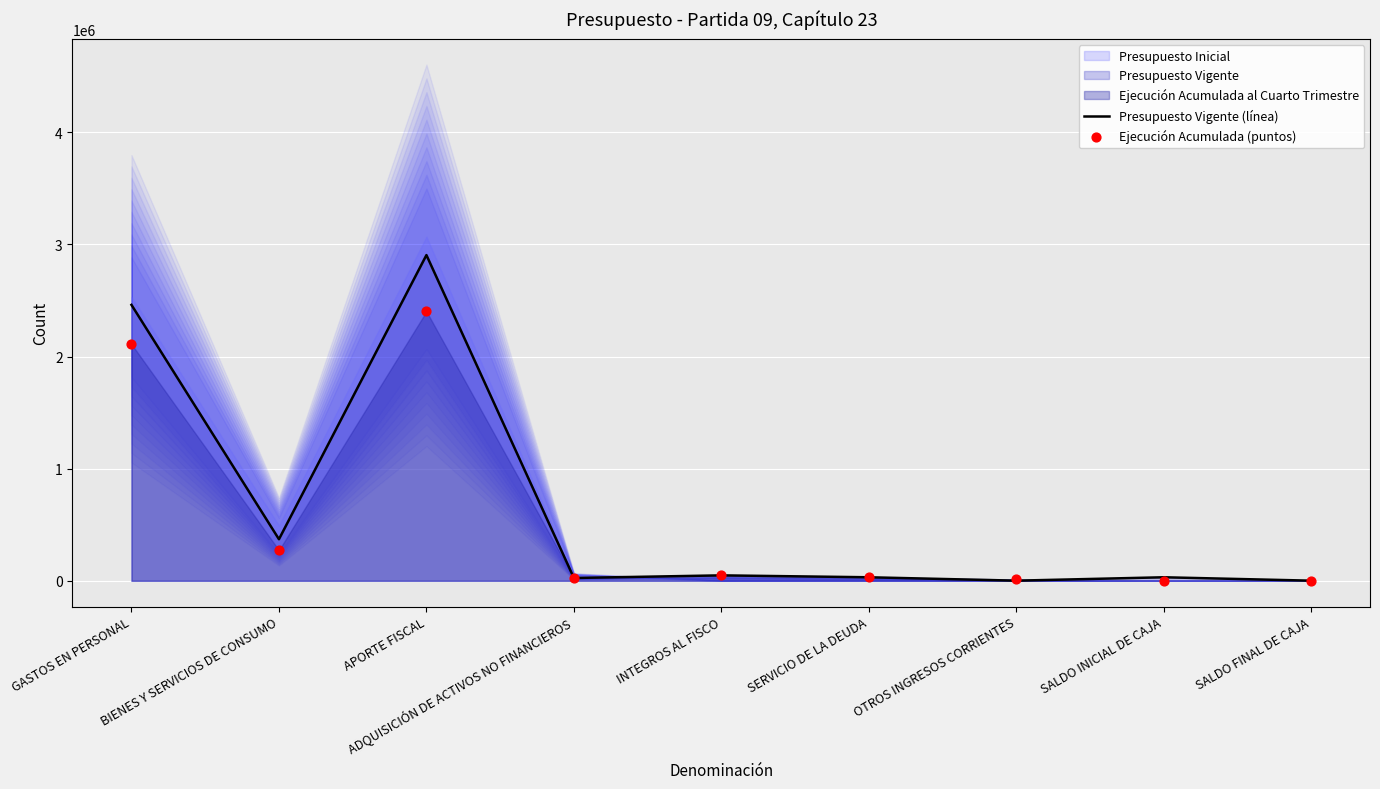

Which series reaches the minimum Y coordinate?

Ejecución Acumulada (puntos)